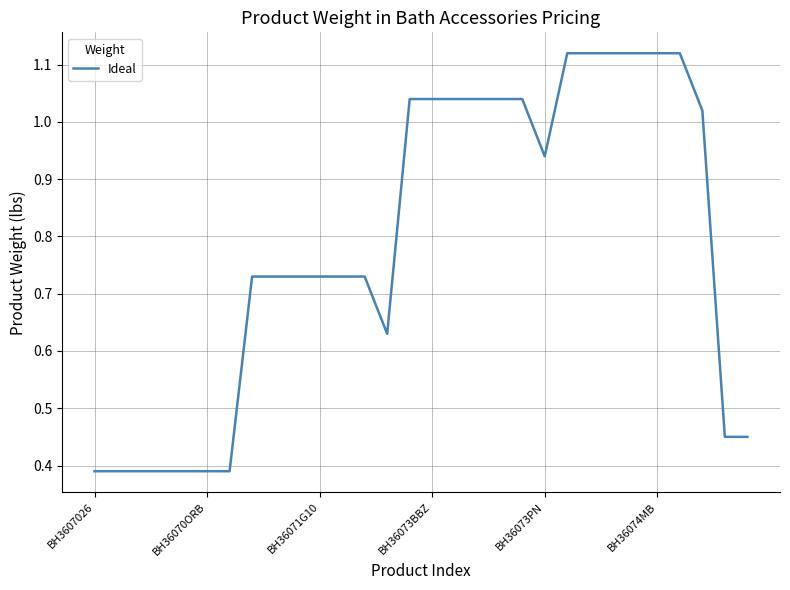

The value at BH3607026 is 0.6. True or false?

False